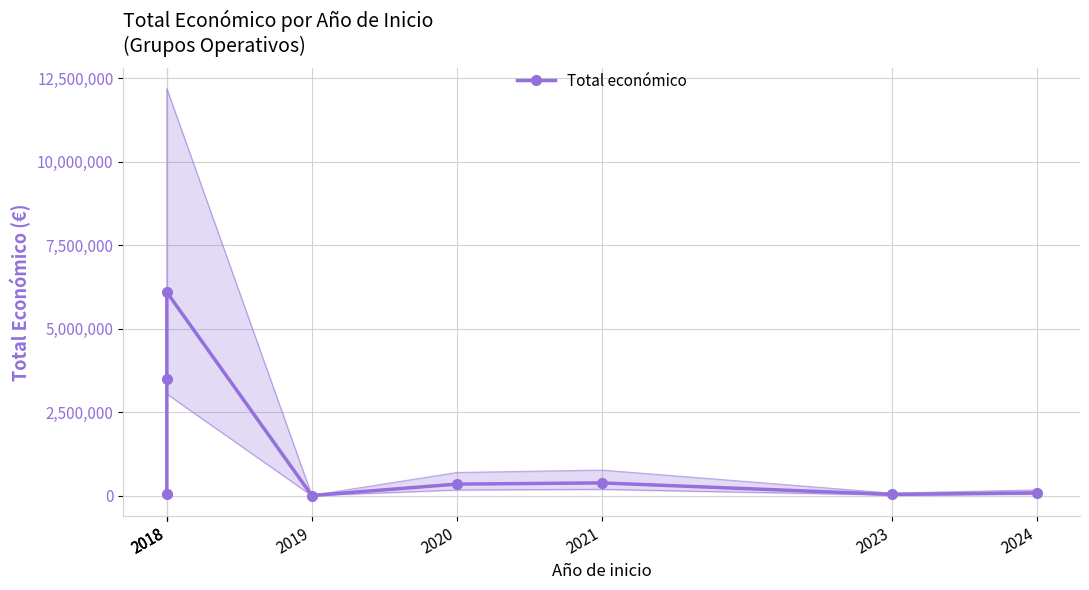

Count the number of data series in this chart.

1